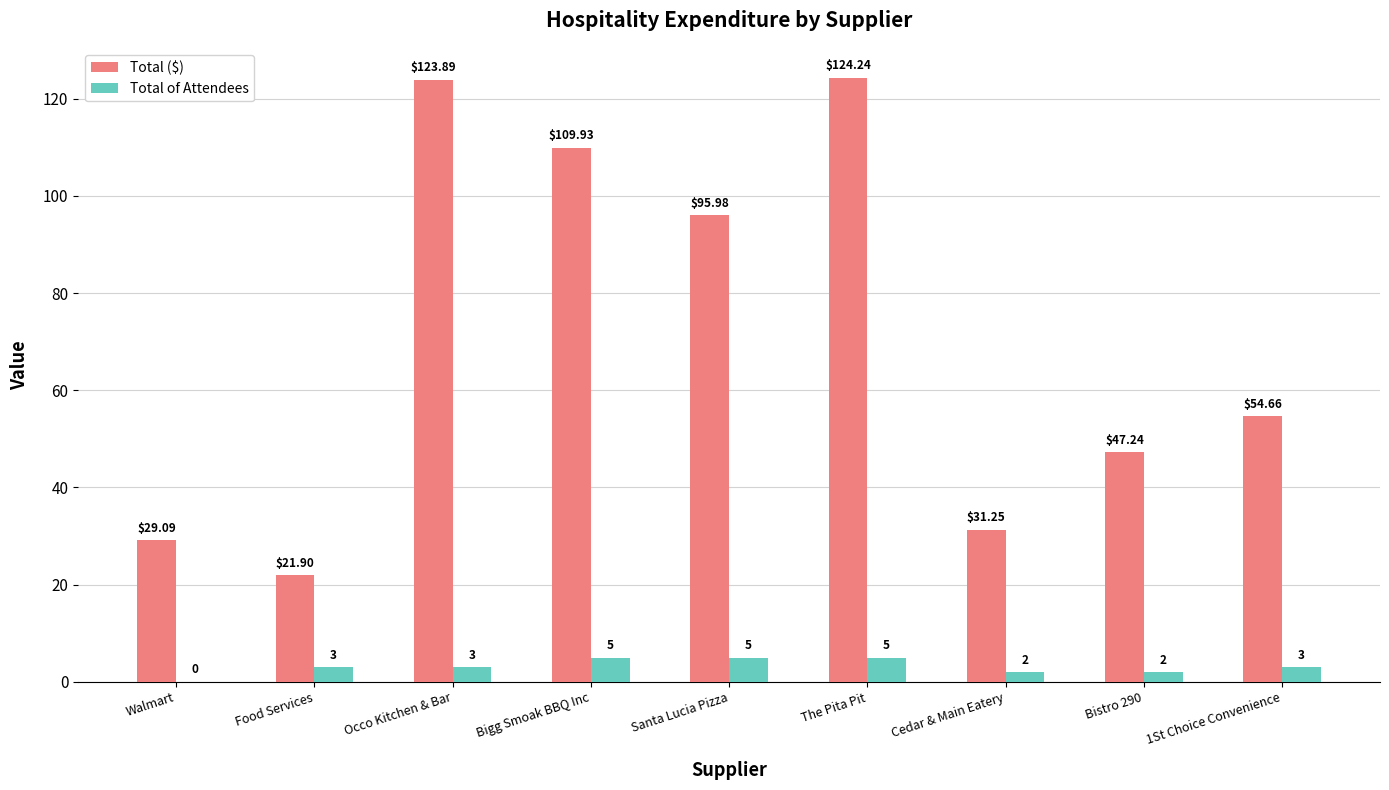

What is the total value across all series at 1St Choice Convenience?

57.7